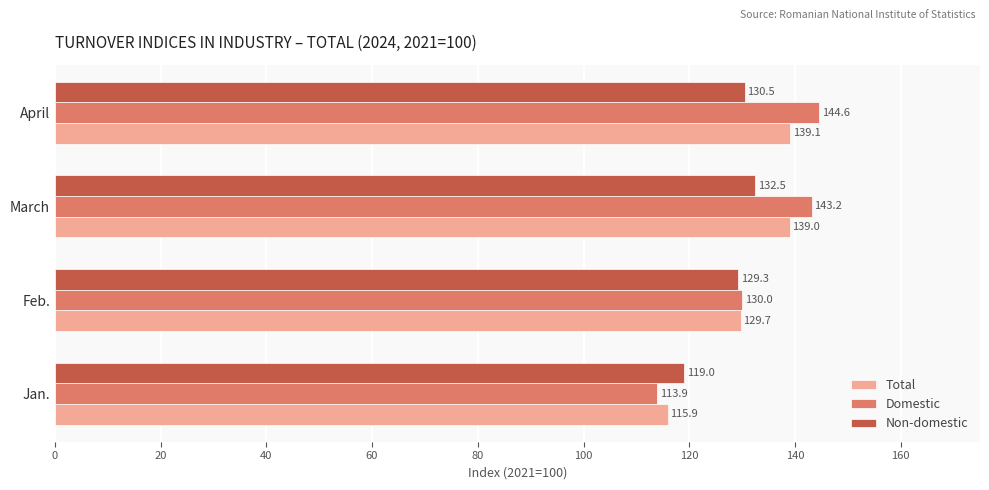

Which series has the largest total across all categories?

Domestic